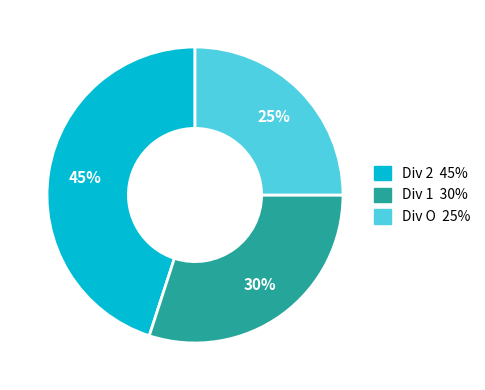

To the nearest percent, what is the difference between the largest and smallest slice percentages?

20%